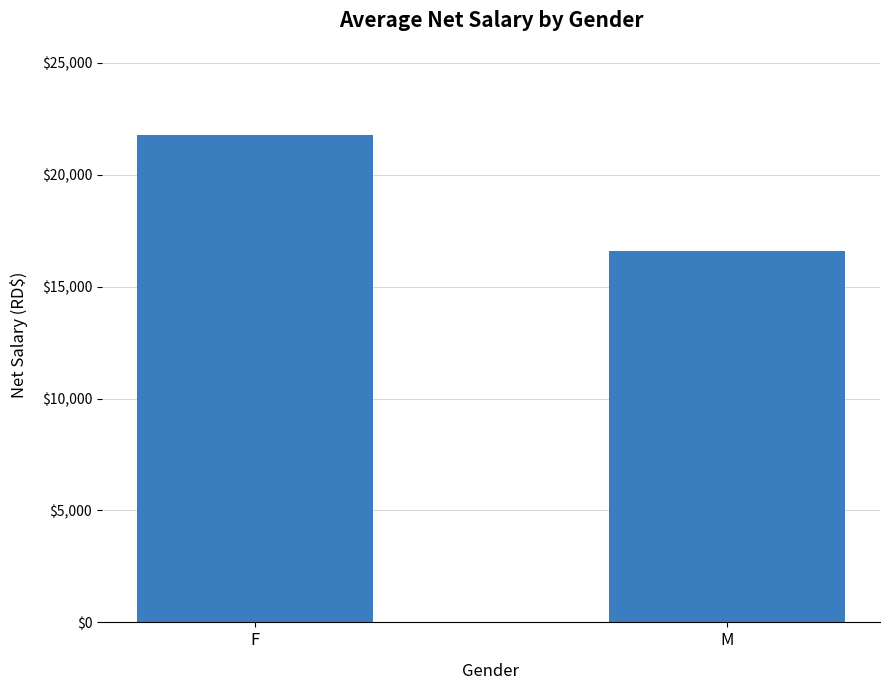

Which label corresponds to the largest value in the chart?

F